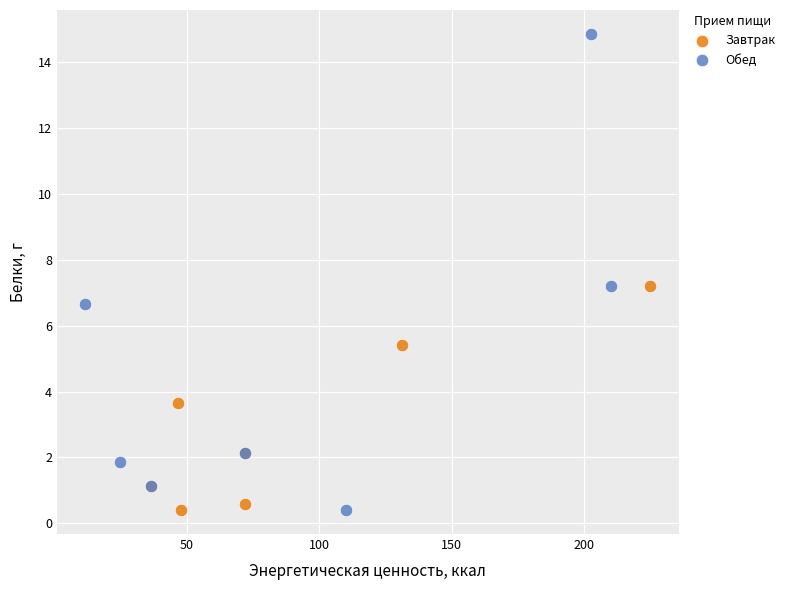

Which series contains the highest Y value?

Обед